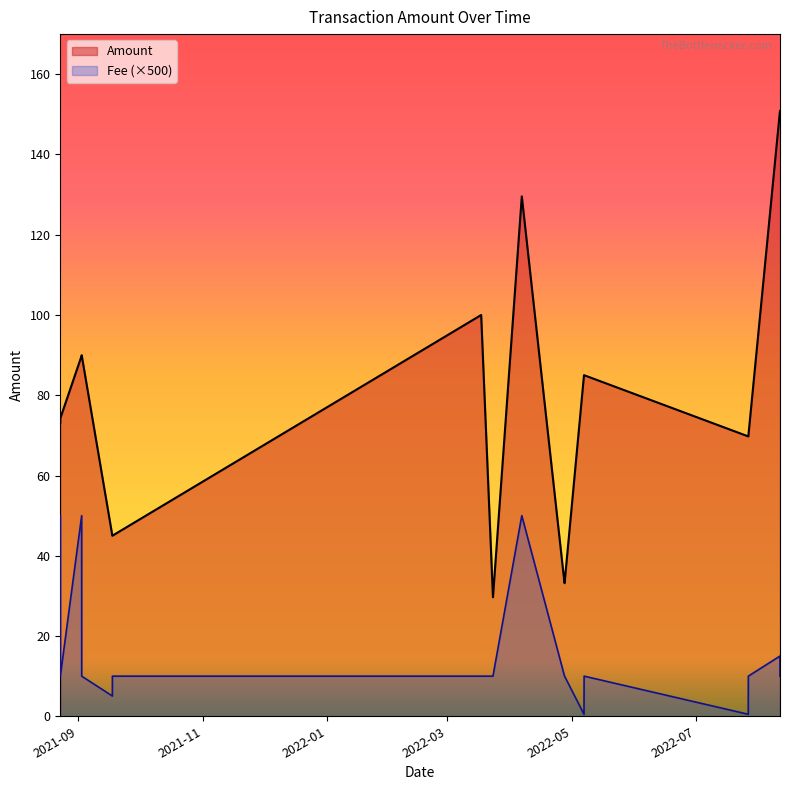

What is the difference between the maximum and minimum values in the Amount series?

121.2